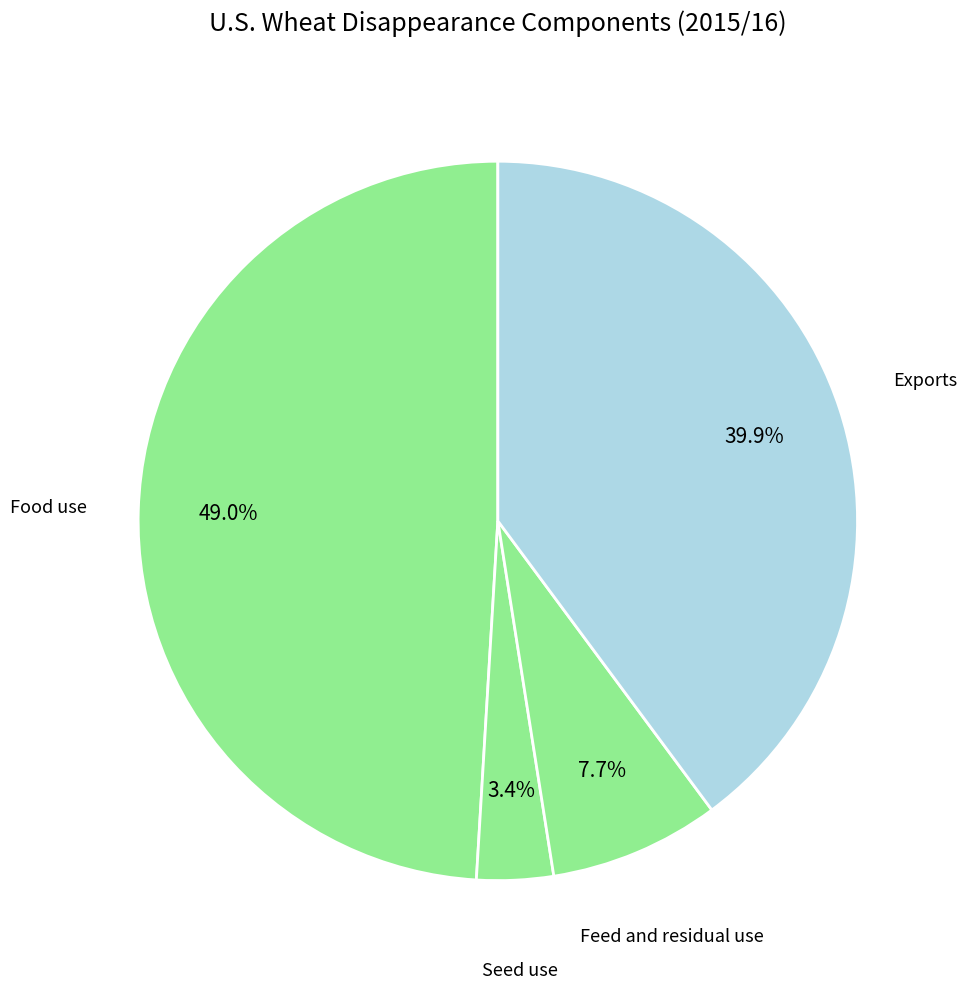

Rank the categories by value from highest to lowest.

Food use, Exports, Feed and residual use, Seed use